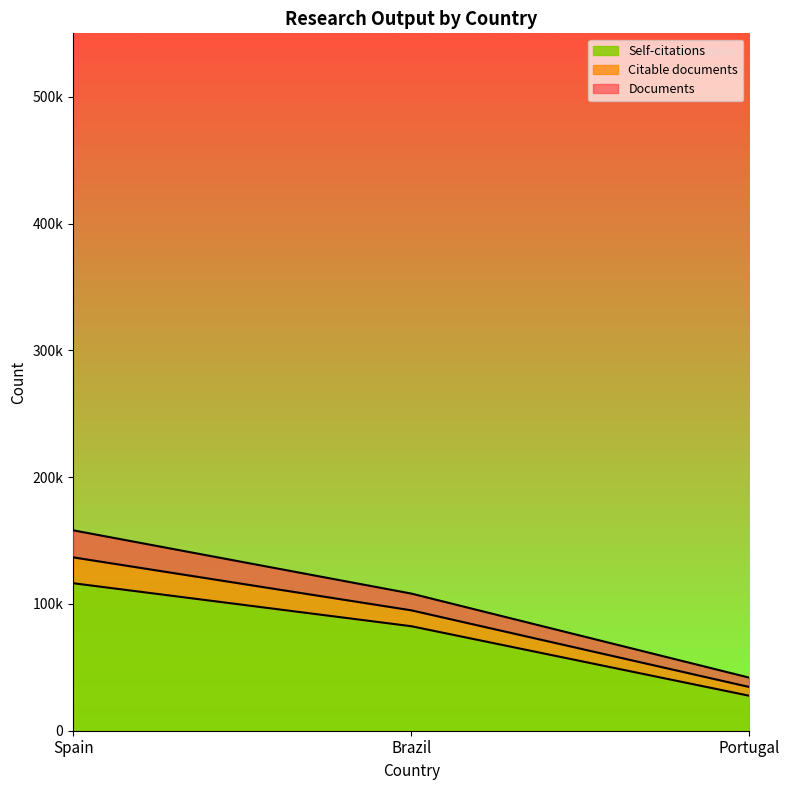

How many Documents values are between 41860 and 158061?

3